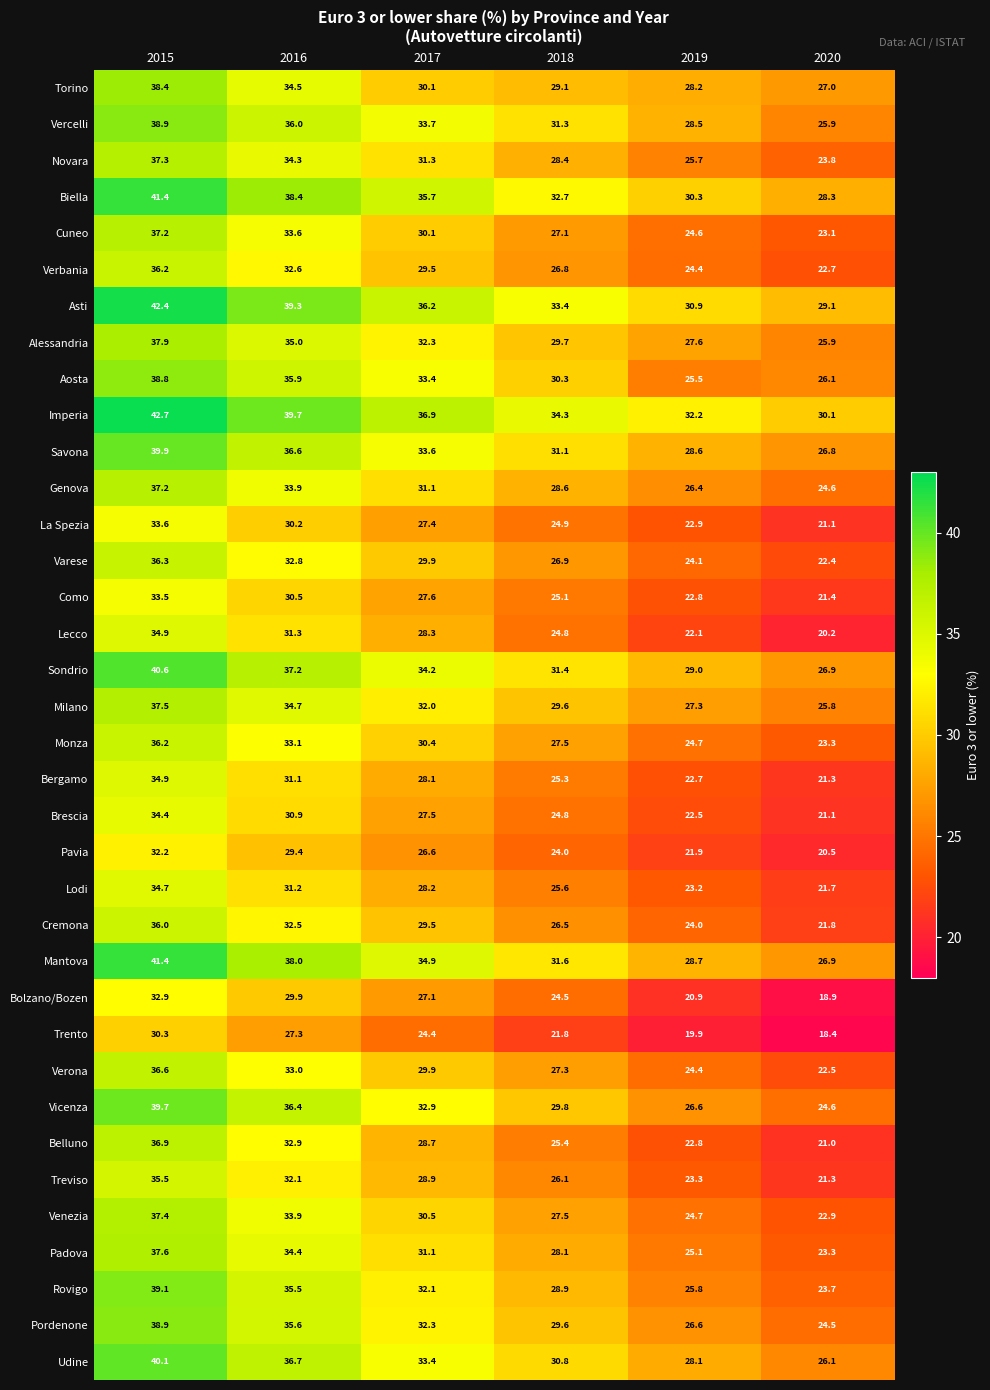

How many data points in Aosta are less than 33?

3